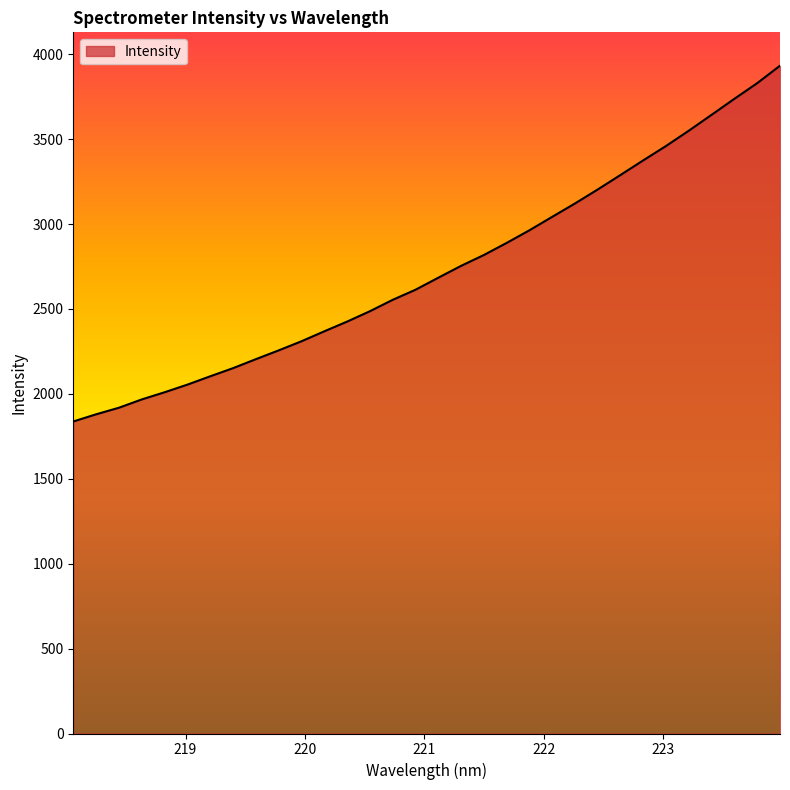

What is the difference between the maximum and second lowest values?

2052.7